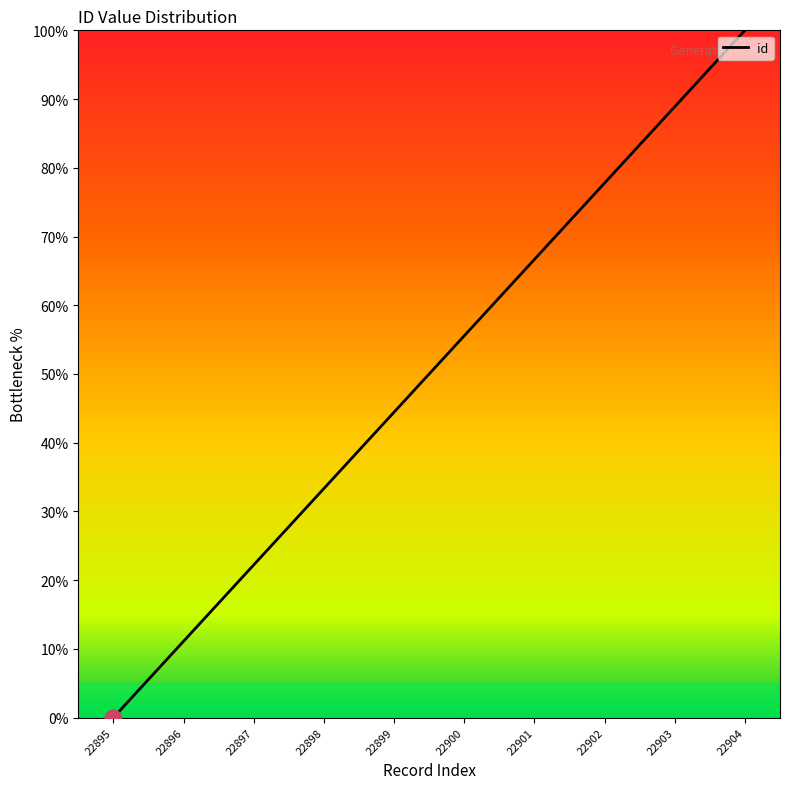

What is the difference between the maximum and minimum values?

100.0